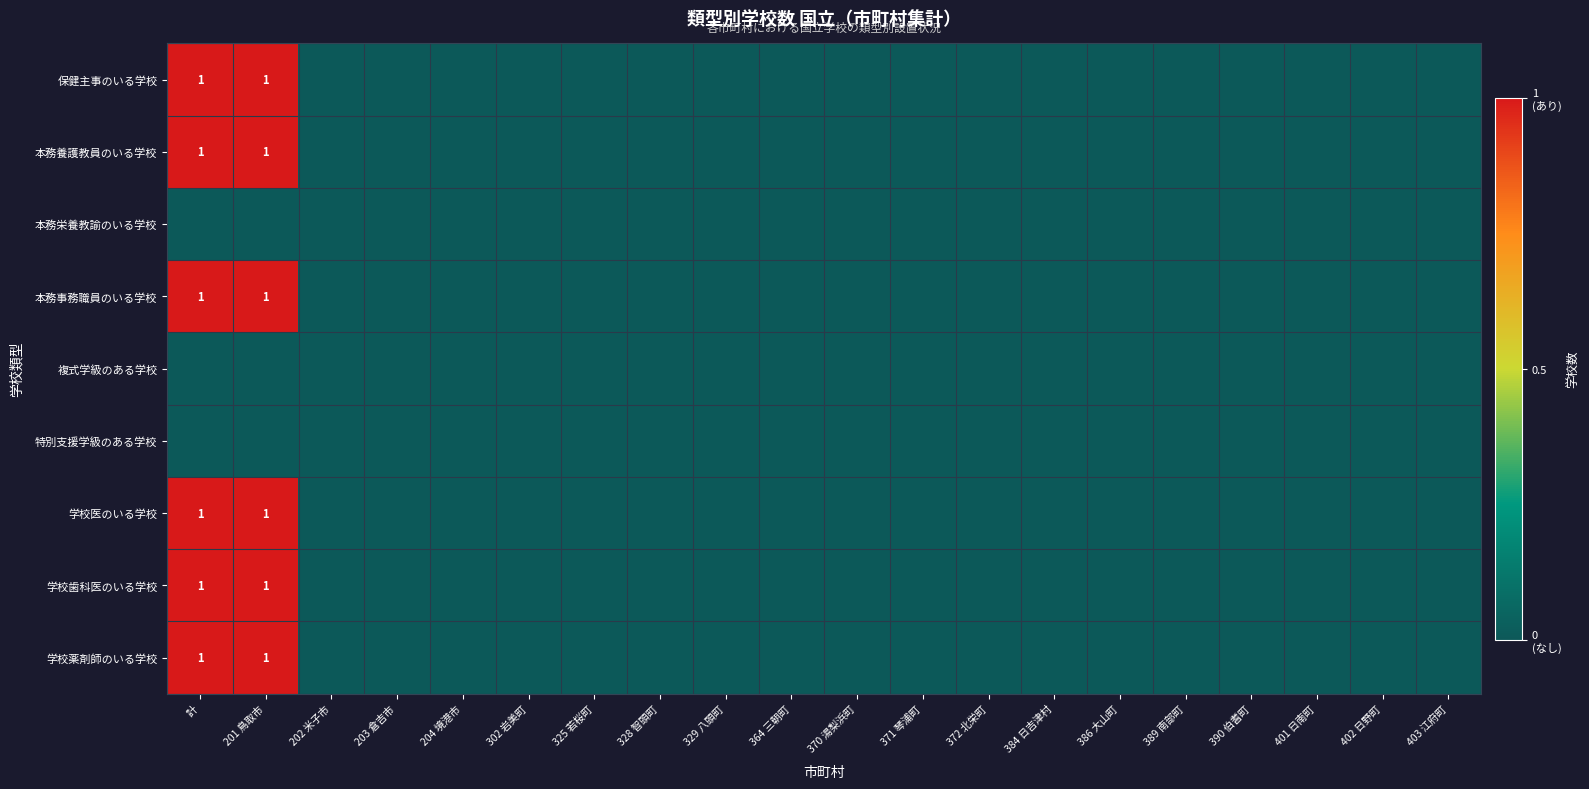

The 保健主事のいる学校 series shows -1 at 204 境港市. True or false?

False